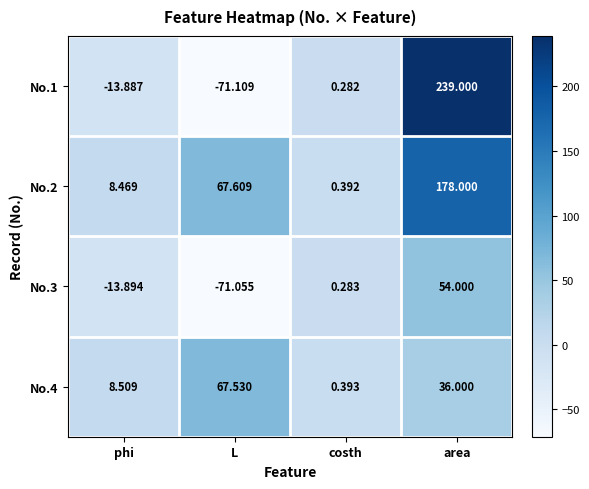

What is the total value across all series at costh?

1.4